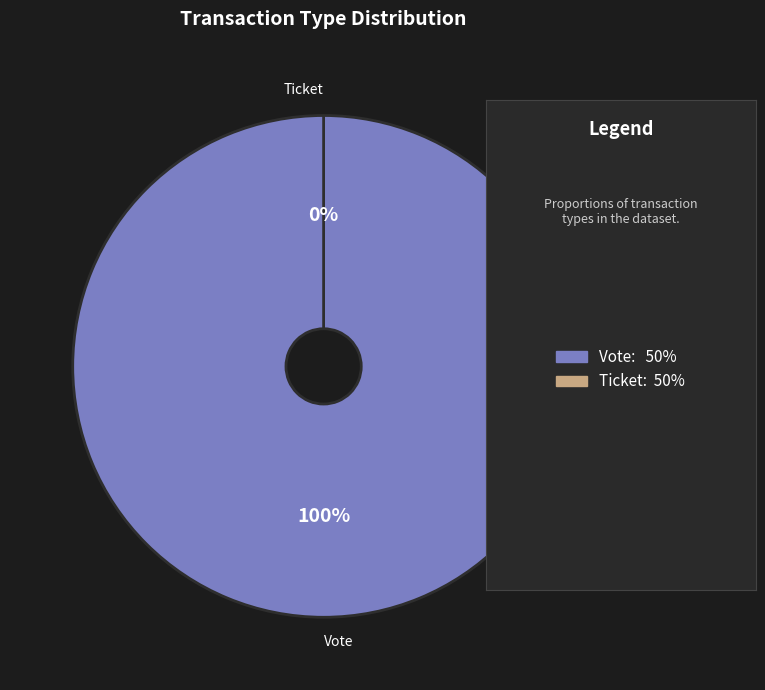

Does Ticket represent more than half of the total?

No